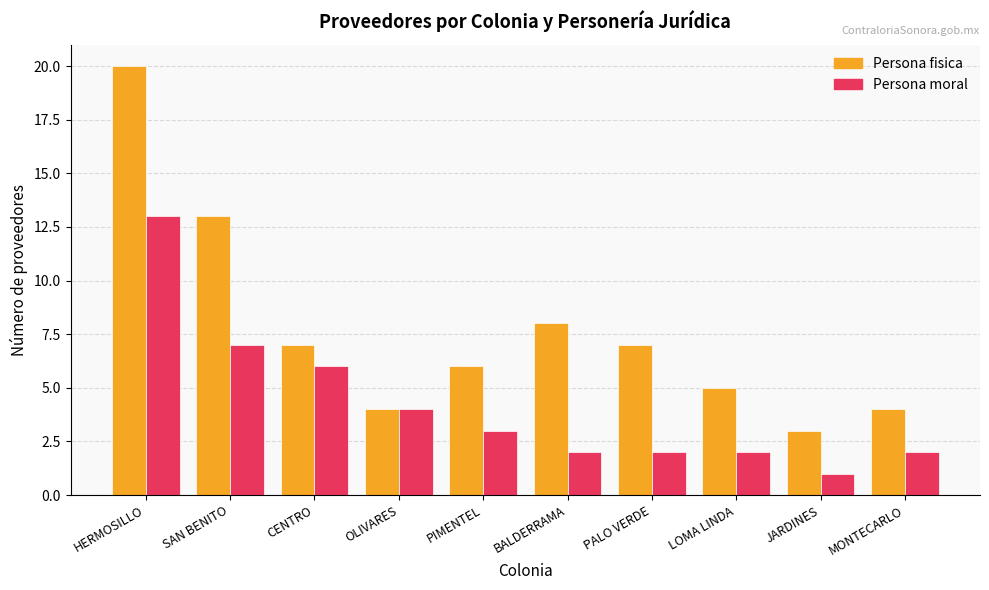

Read the Persona fisica value at BALDERRAMA, to the nearest 10.

10